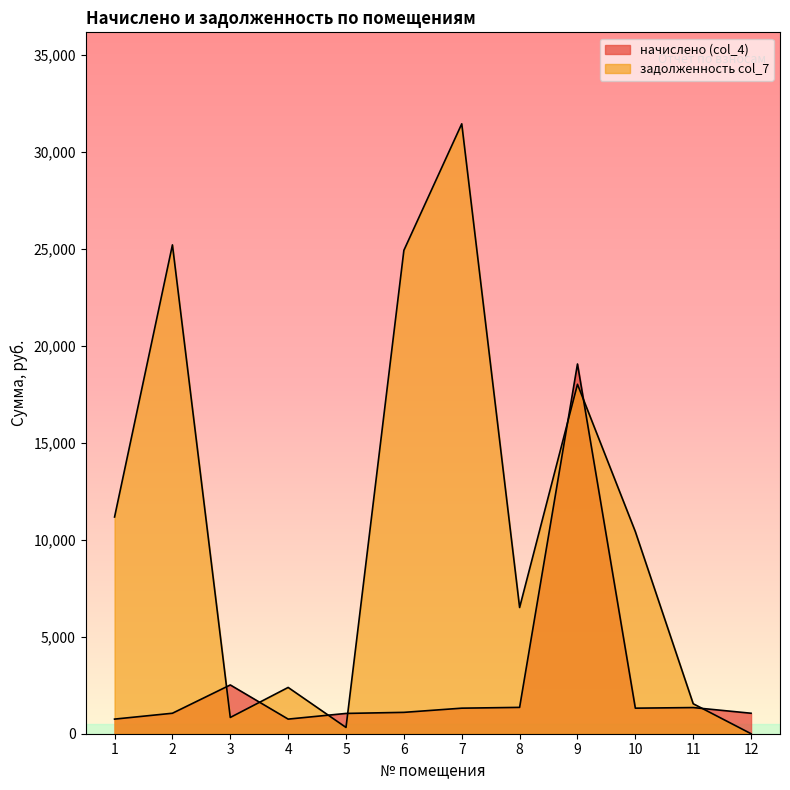

Which category has the lowest value in the задолженность col_7 series?

12